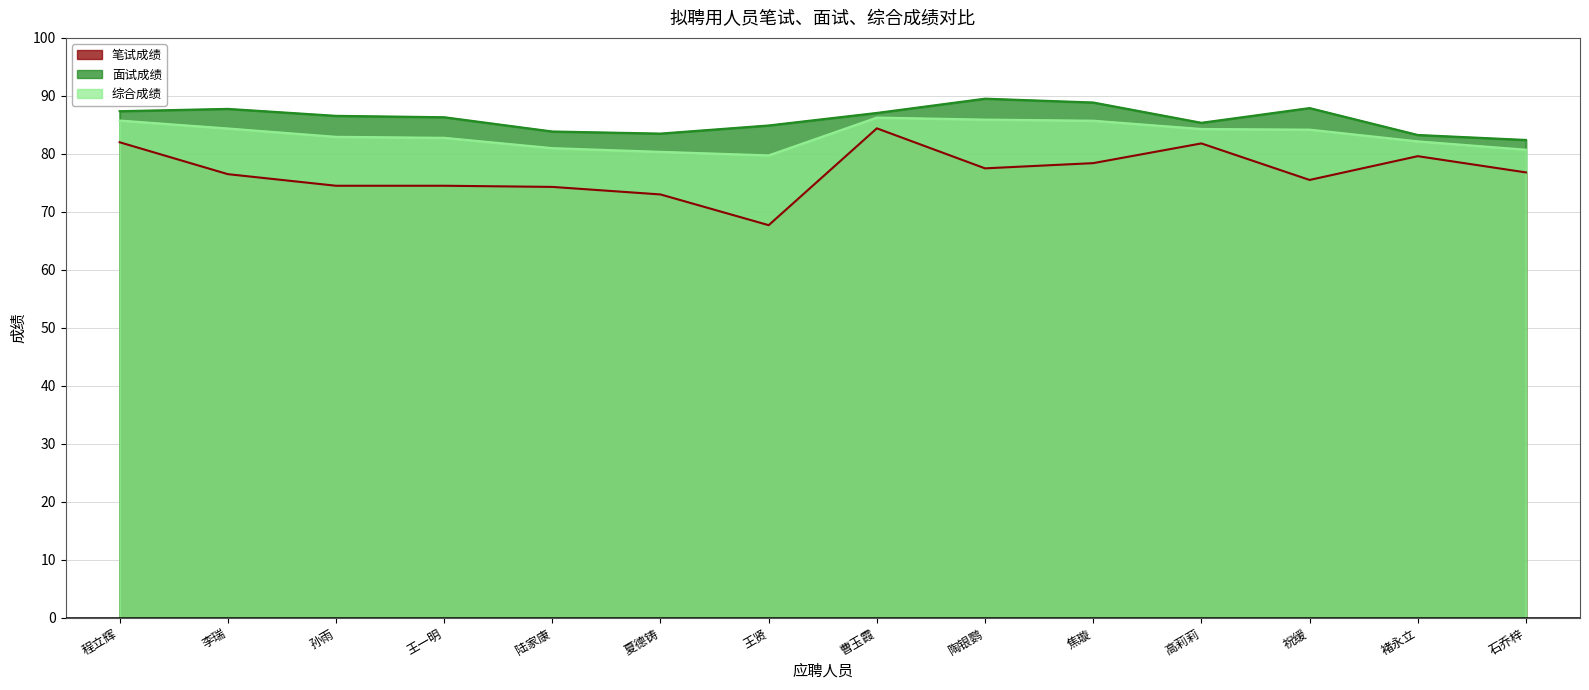

True or false: 综合成绩 has more than 1 points higher than both neighbors.

False